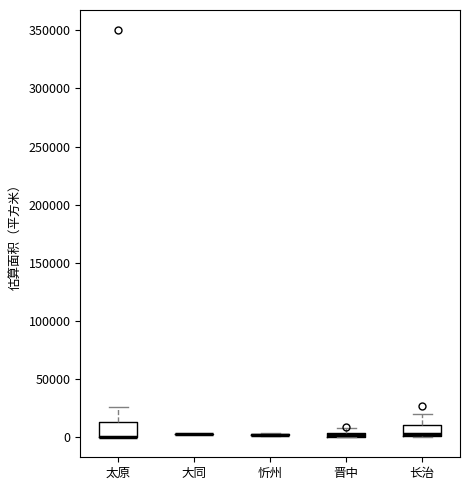

Where is the upper edge of the box for 太原 on the y-axis? The values are not printed on the chart, so give them approximately, as read against the axis.

15000